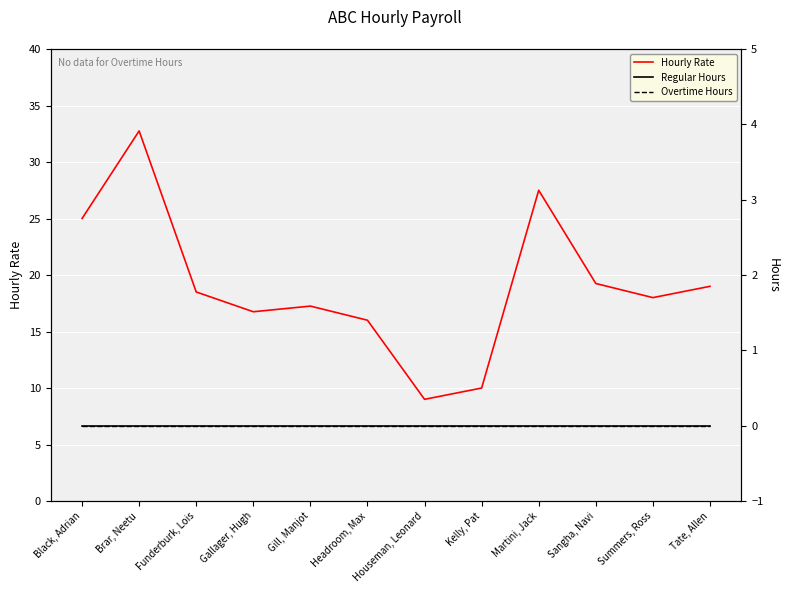

Is the value of Regular Hours at Kelly, Pat greater than the value of Overtime Hours at Black, Adrian?

No